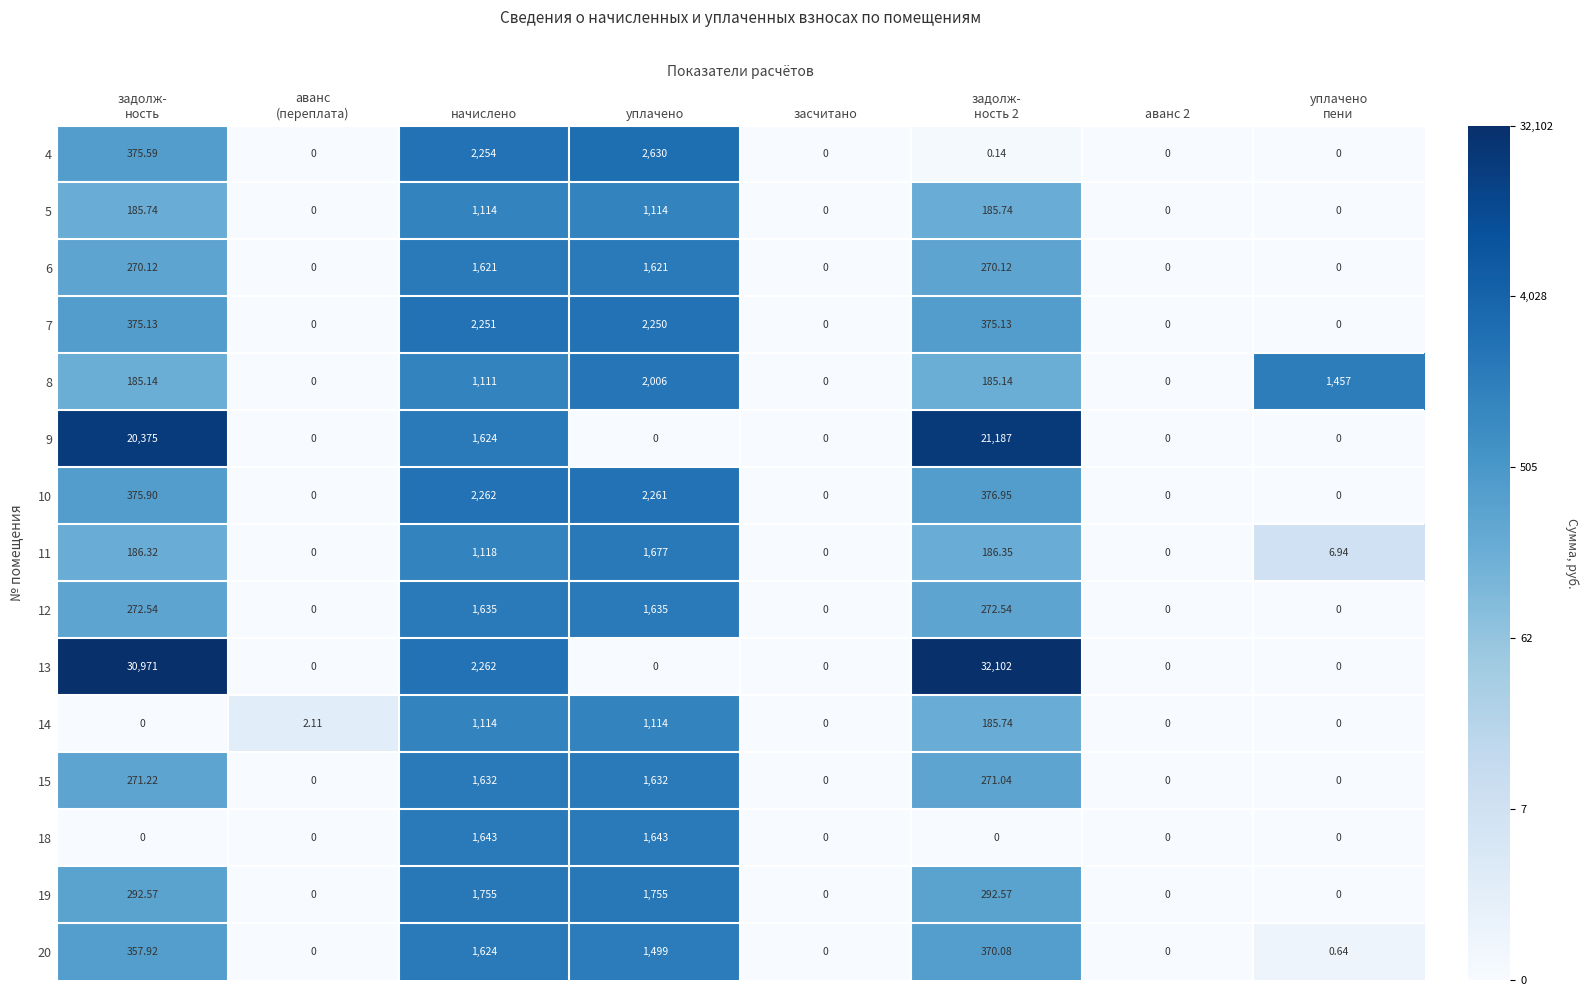

How many data points does each series have?

8